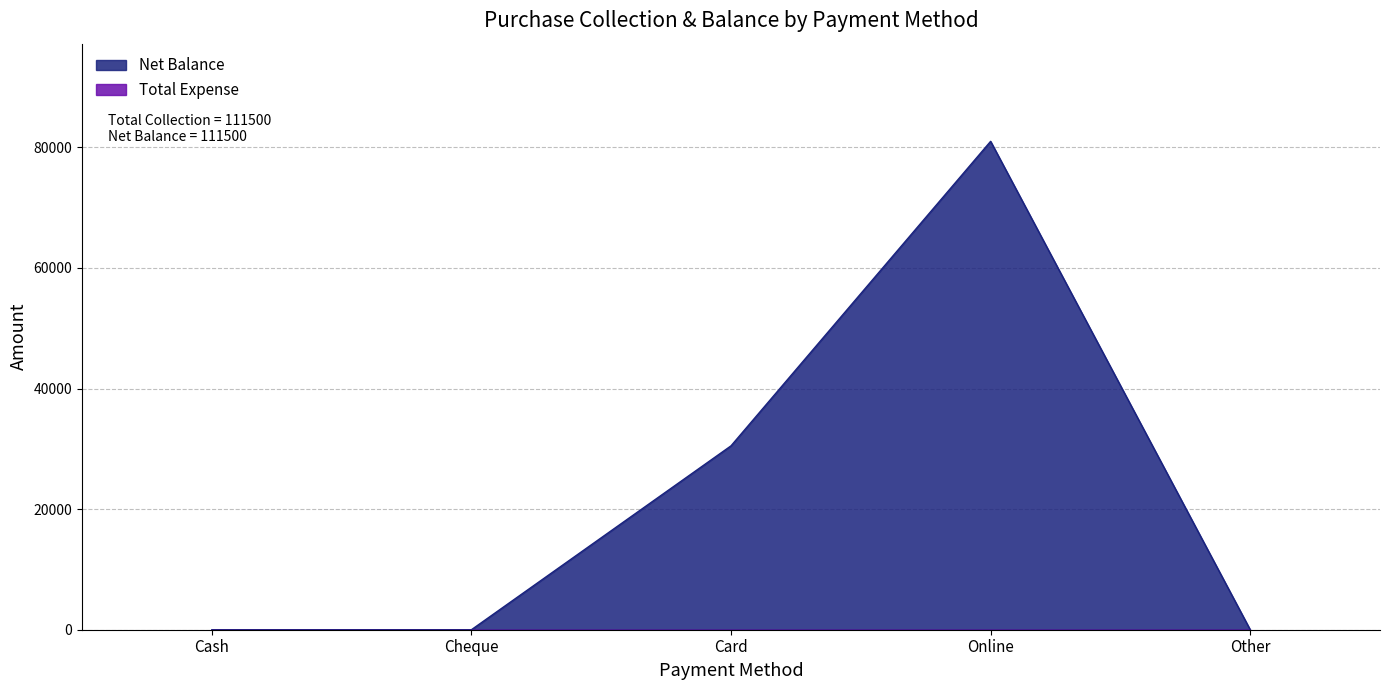

What is the maximum value shown in the chart?

81000